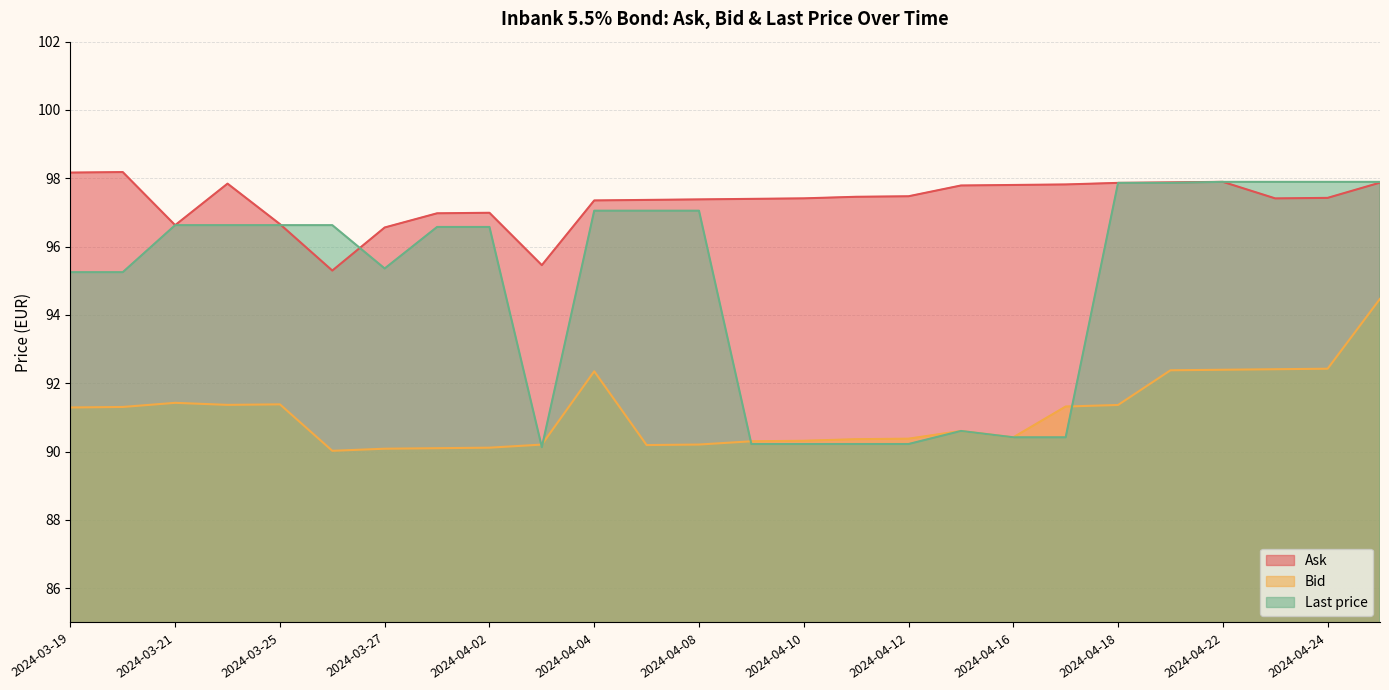

Count the number of data series in this chart.

3